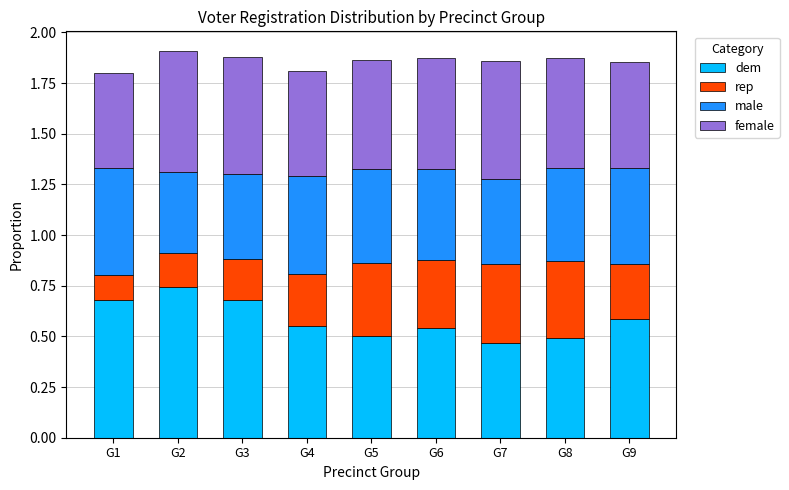

What is the total value across all series at G3?

1.9